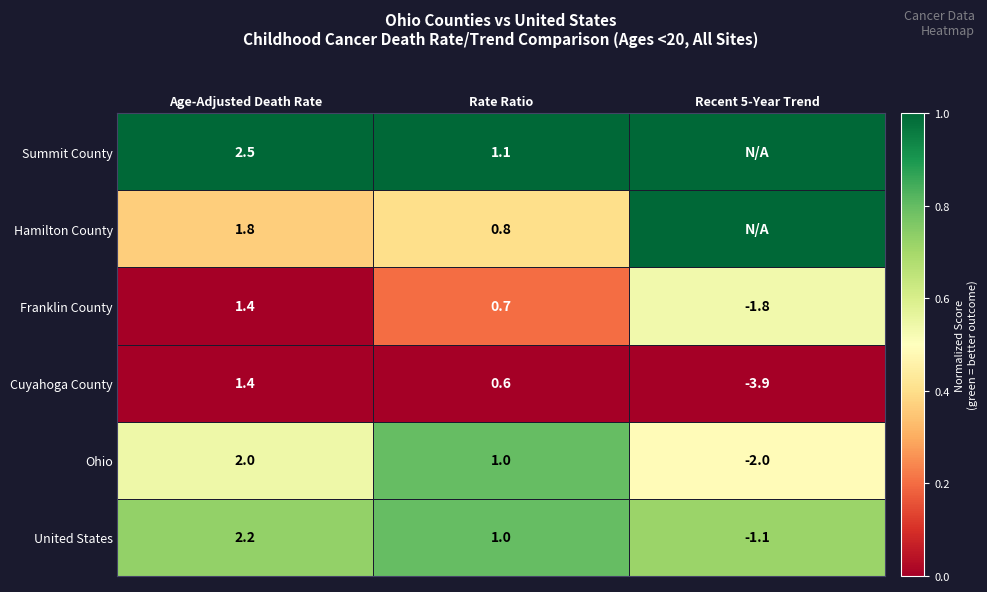

What is the spread (max minus min) of values at Age-Adjusted Death Rate?

1.1